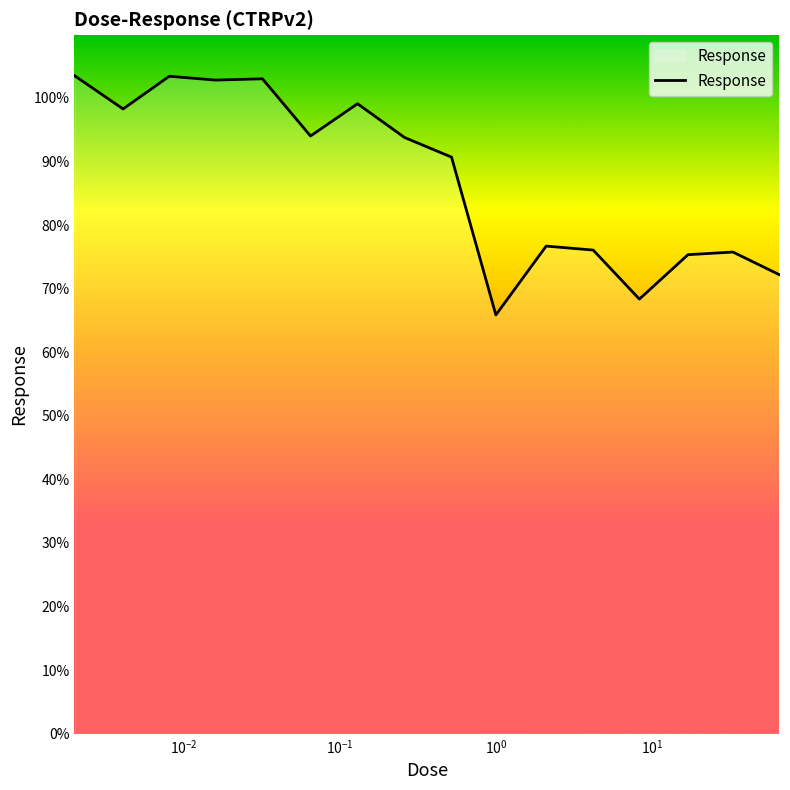

What is the smallest value displayed?

65.9